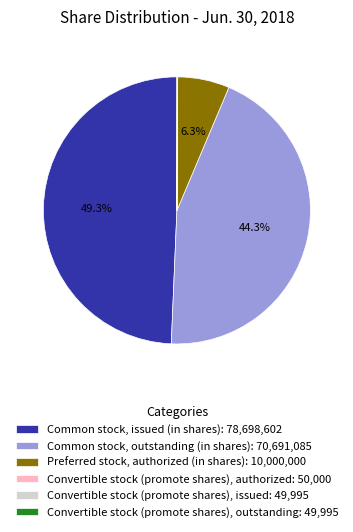

What portion of the pie excludes Common stock, outstanding (in shares): 70,691,085?

55.7%